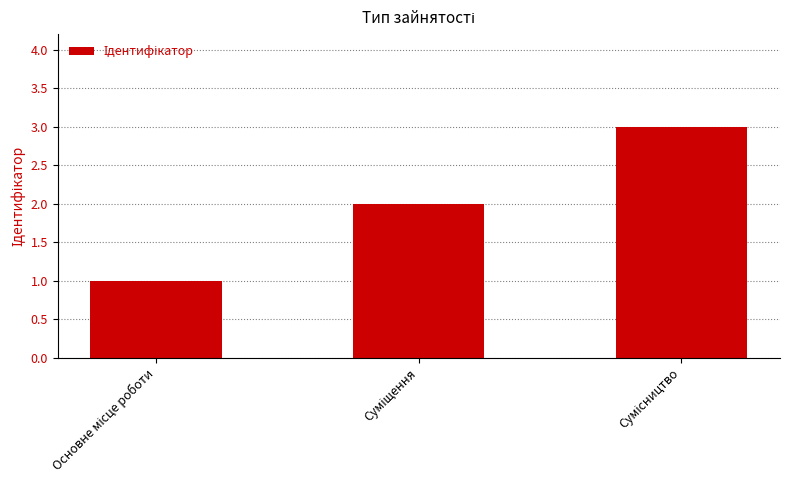

Does the chart contain any negative values?

No